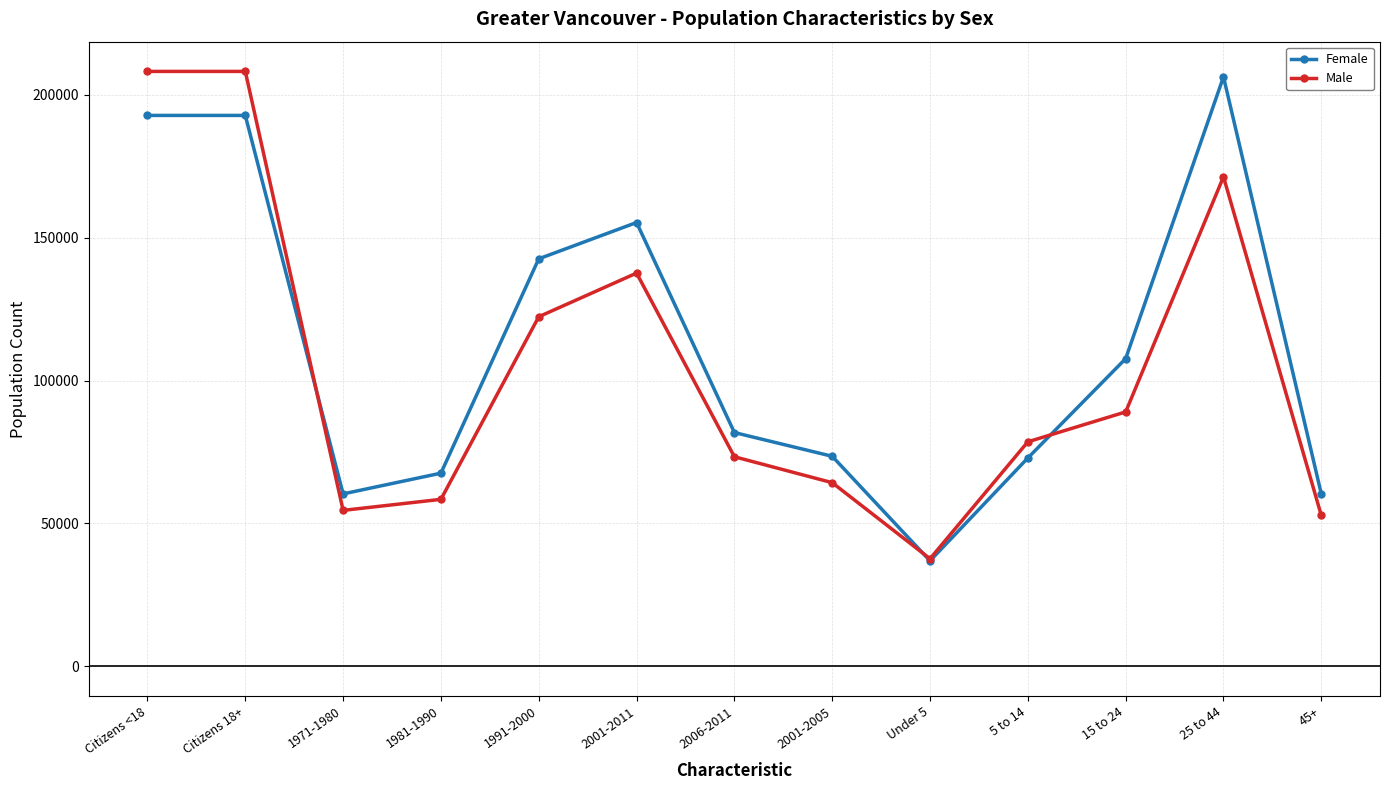

How many interior local valleys does the Female series have?

2